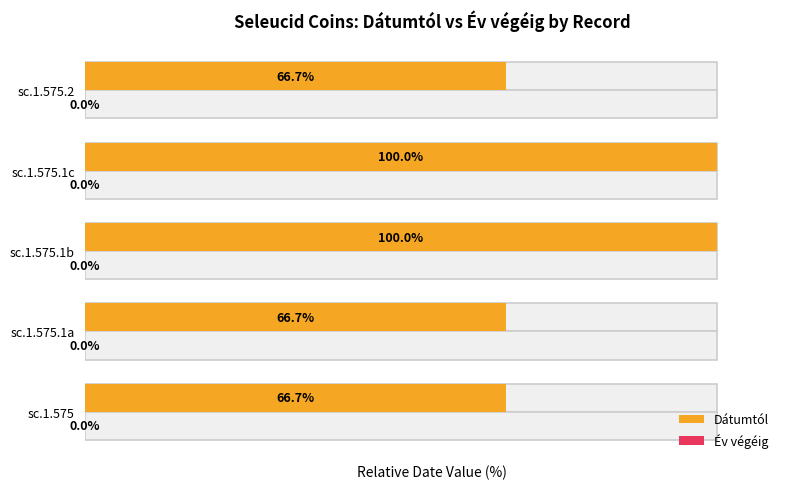

What is the highest value of the Dátumtól series?

100.0